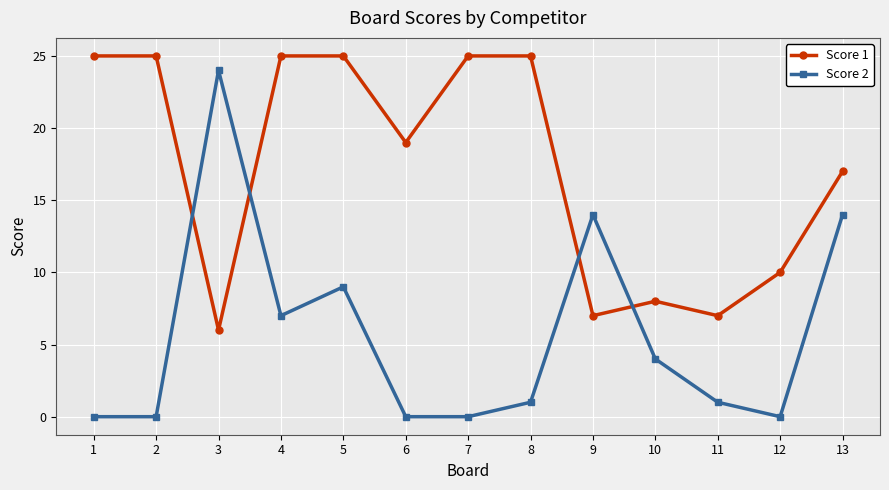

What is the sum of all Score 1 values?

224